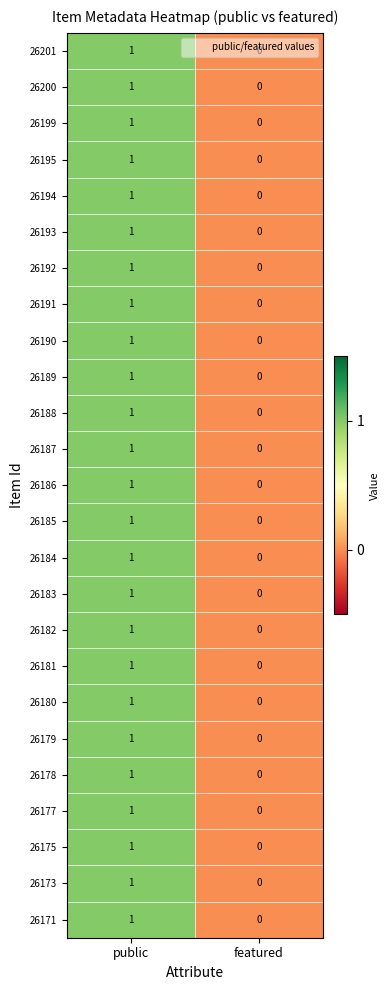

List the labels in order of 26182 value, largest first.

public, featured